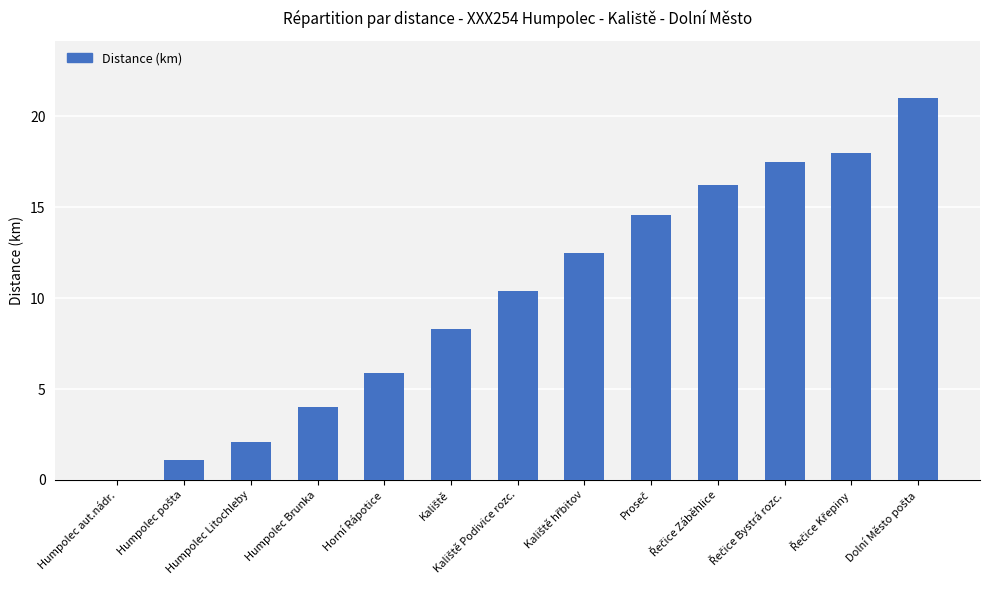

What is the greatest value displayed?

21.0